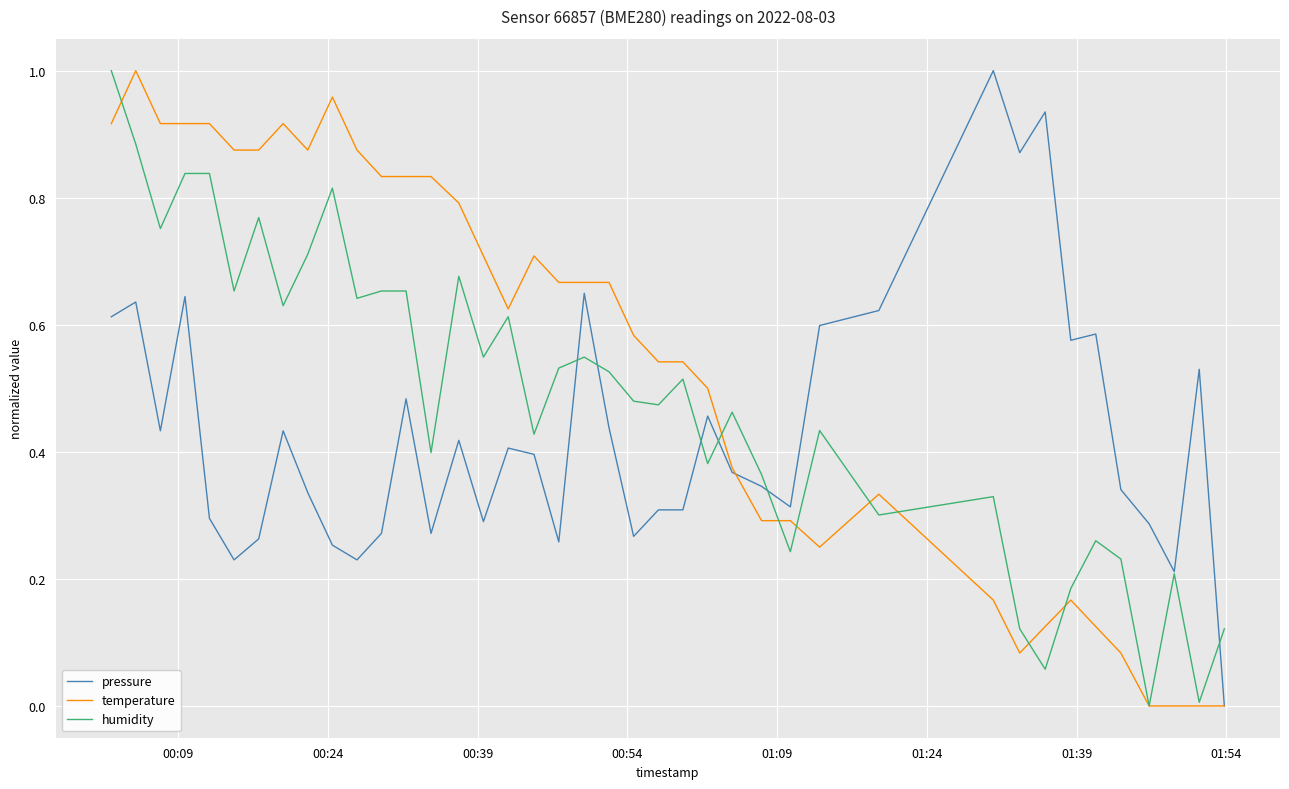

True or false: humidity and pressure cross at least once.

True